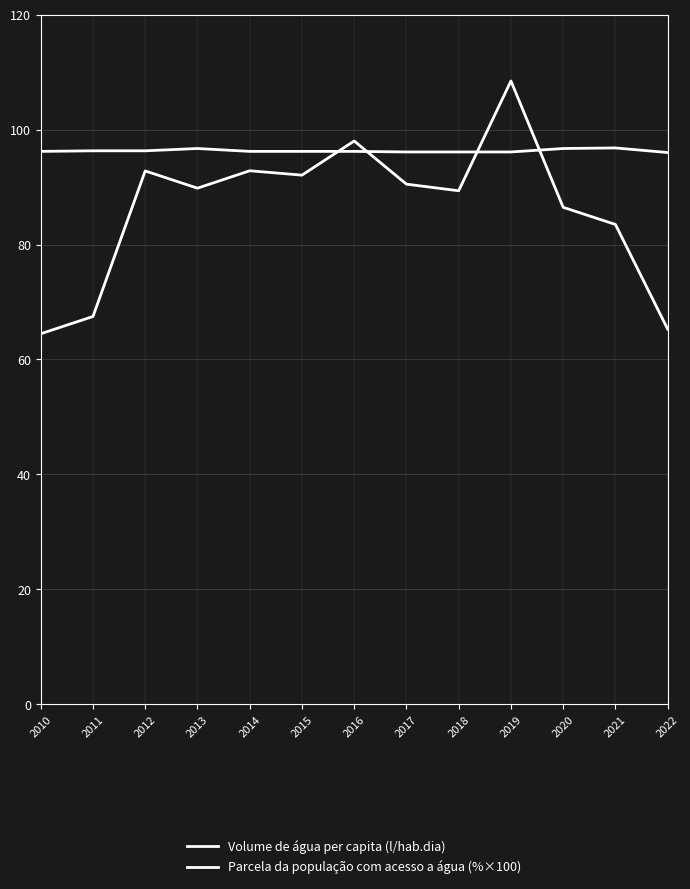

Which series ends up on top after the final intersection of Volume de água per capita (l/hab.dia) and Parcela da população com acesso a água (%×100)?

Parcela da população com acesso a água (%×100)